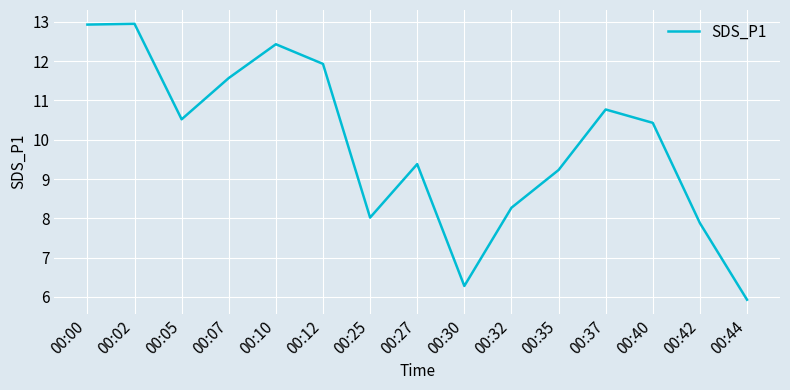

What is the smallest value displayed?

5.9